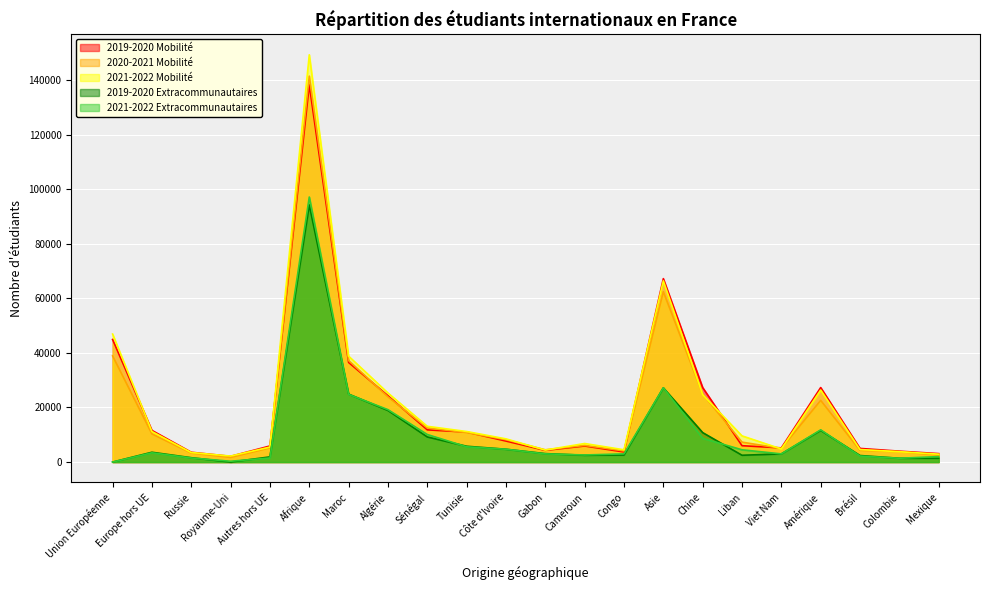

What is the value of the 2021-2022 Mobilité point at the 2nd from the left?

11200